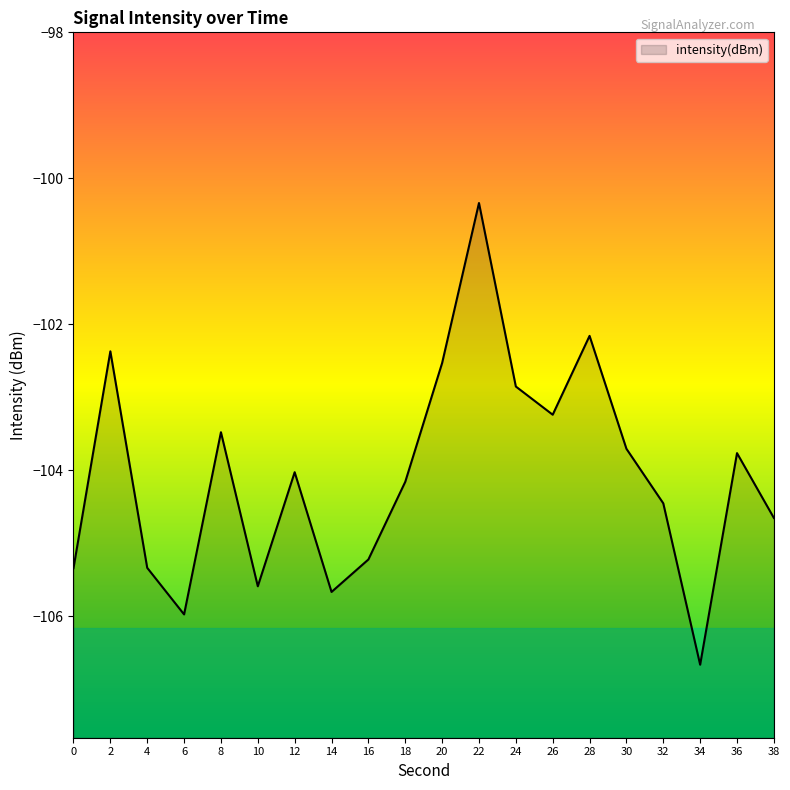

True or false: there are more than 1 points higher than both neighbors.

True